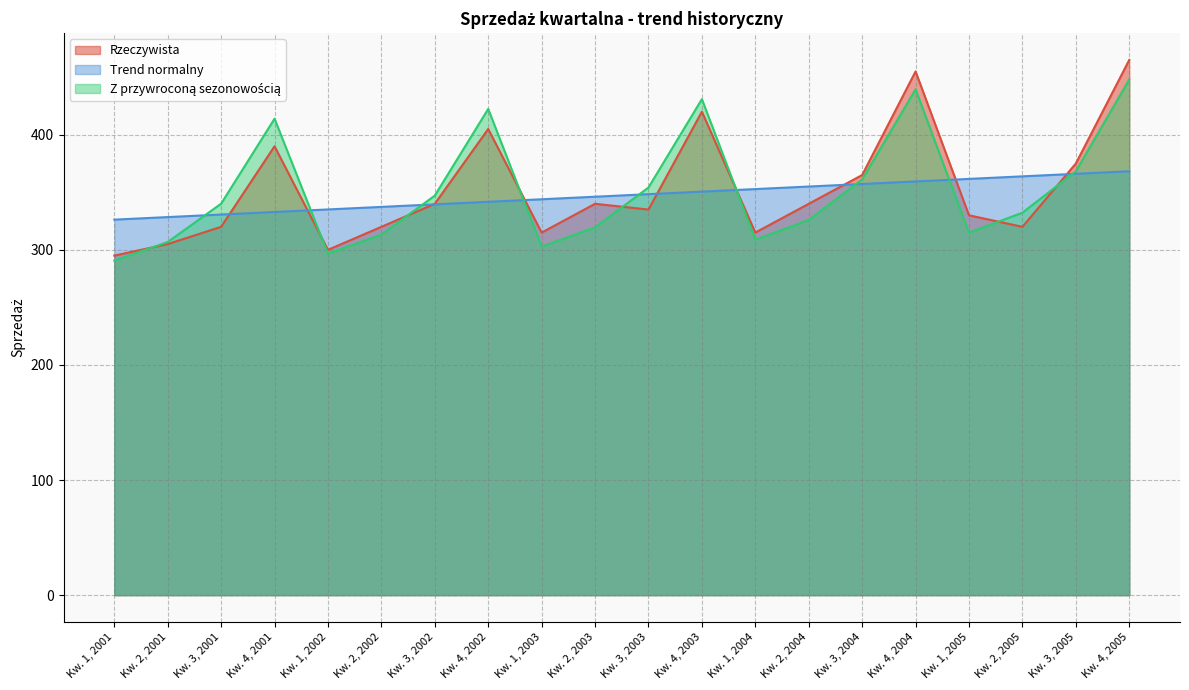

What is the sum of the Z przywroconą sezonowością values at Kw. 1, 2005 and Kw. 4, 2005?

762.9